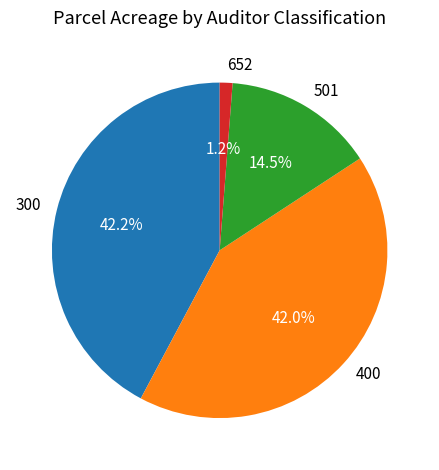

Which slice is the smallest?

652